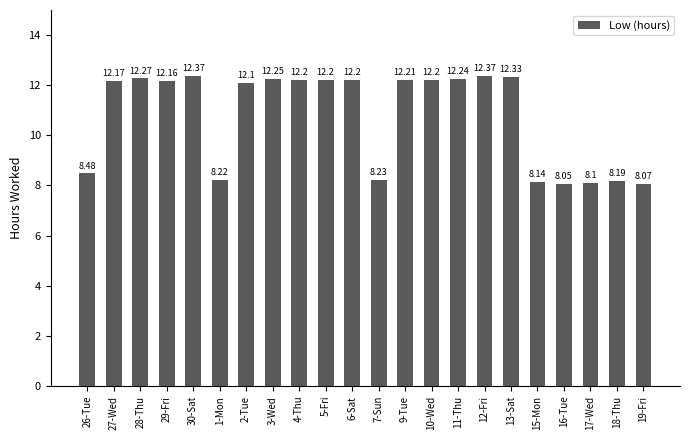

Is it true that the value at 4-Thu is 21.8?

False